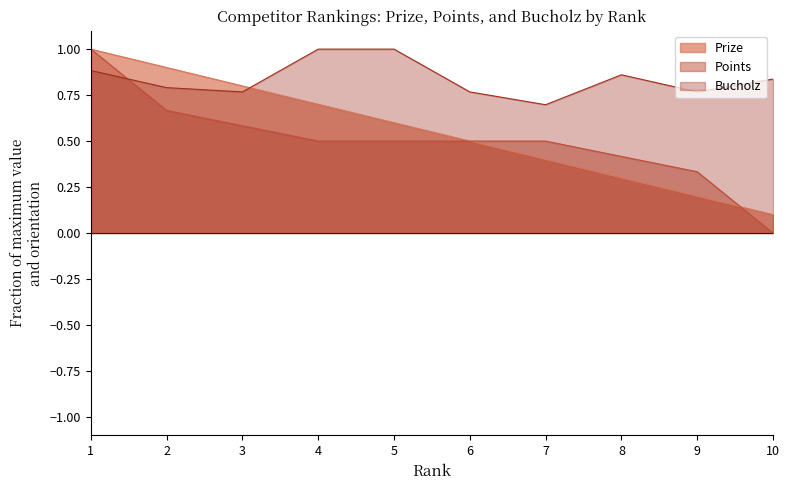

Which series changed the most between 7 and 8?

Bucholz